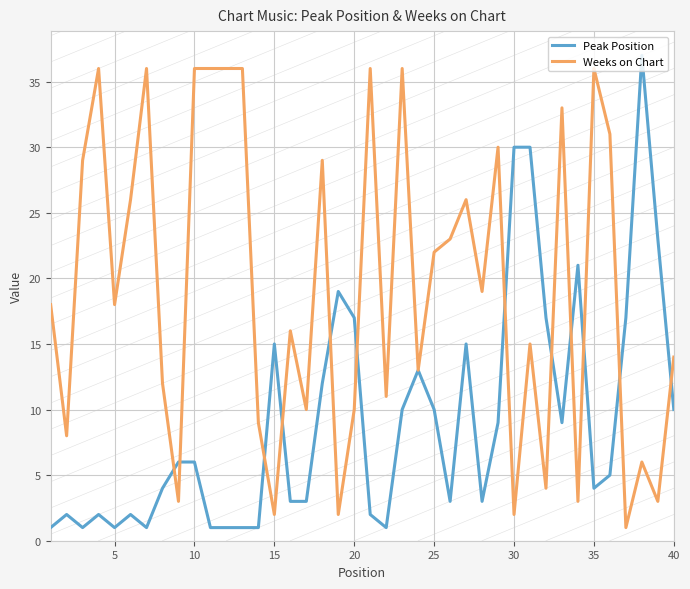

List the series in order of their overall mean, highest first.

Weeks on Chart, Peak Position